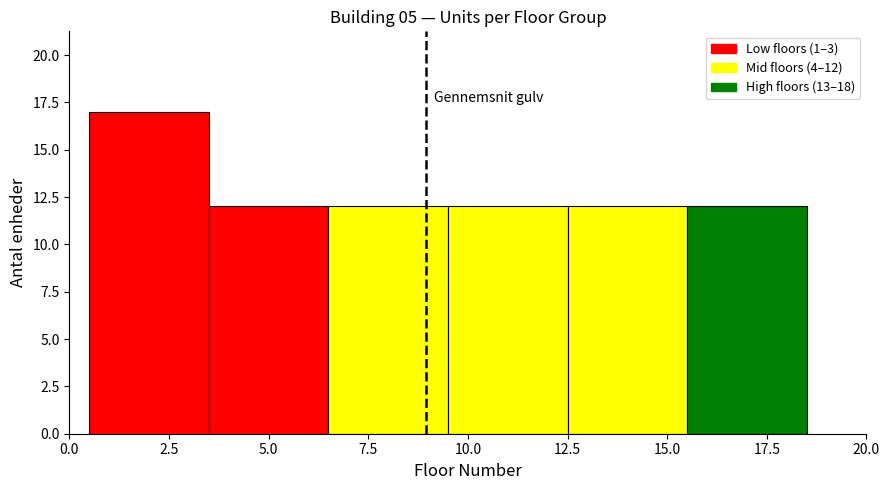

Over which range of the x-axis is the bar tallest?

0.5 to 3.5